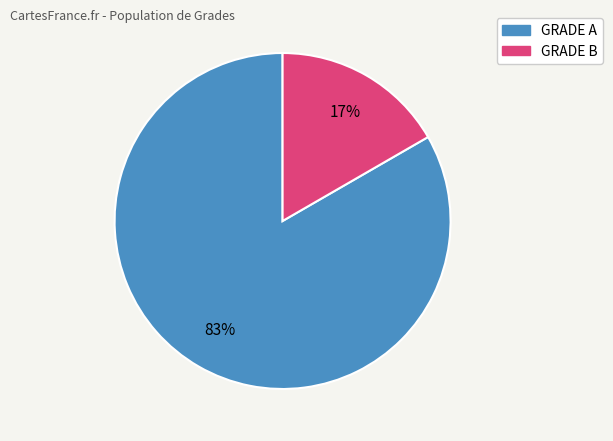

True or false: GRADE B accounts for 17% of the total.

True